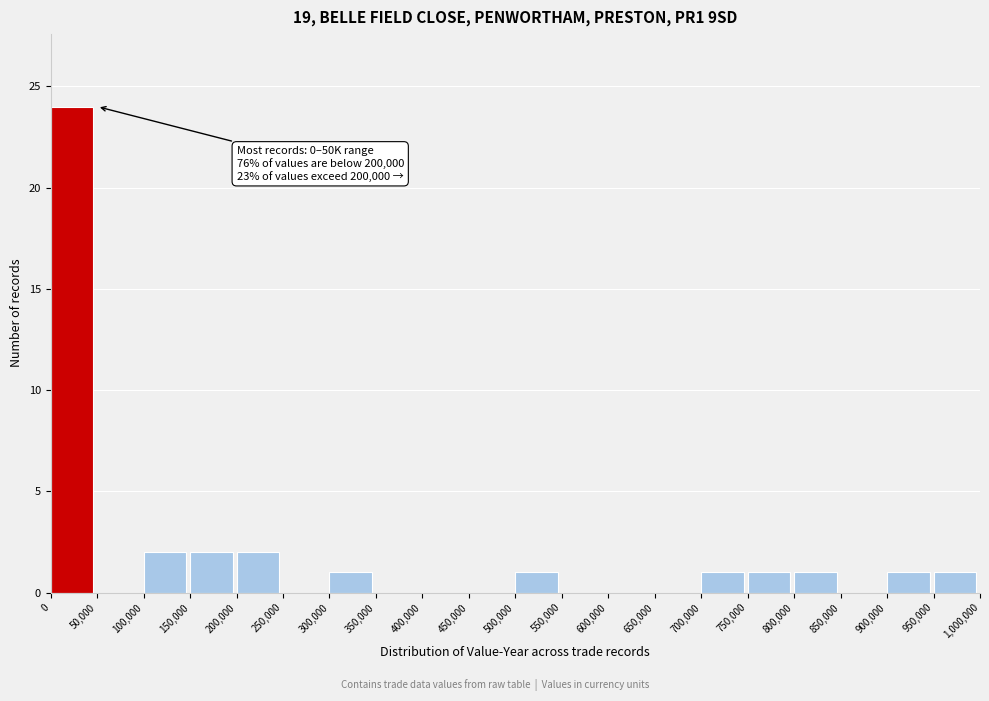

Which range on the x-axis has the tallest bar?

0 to 50,000